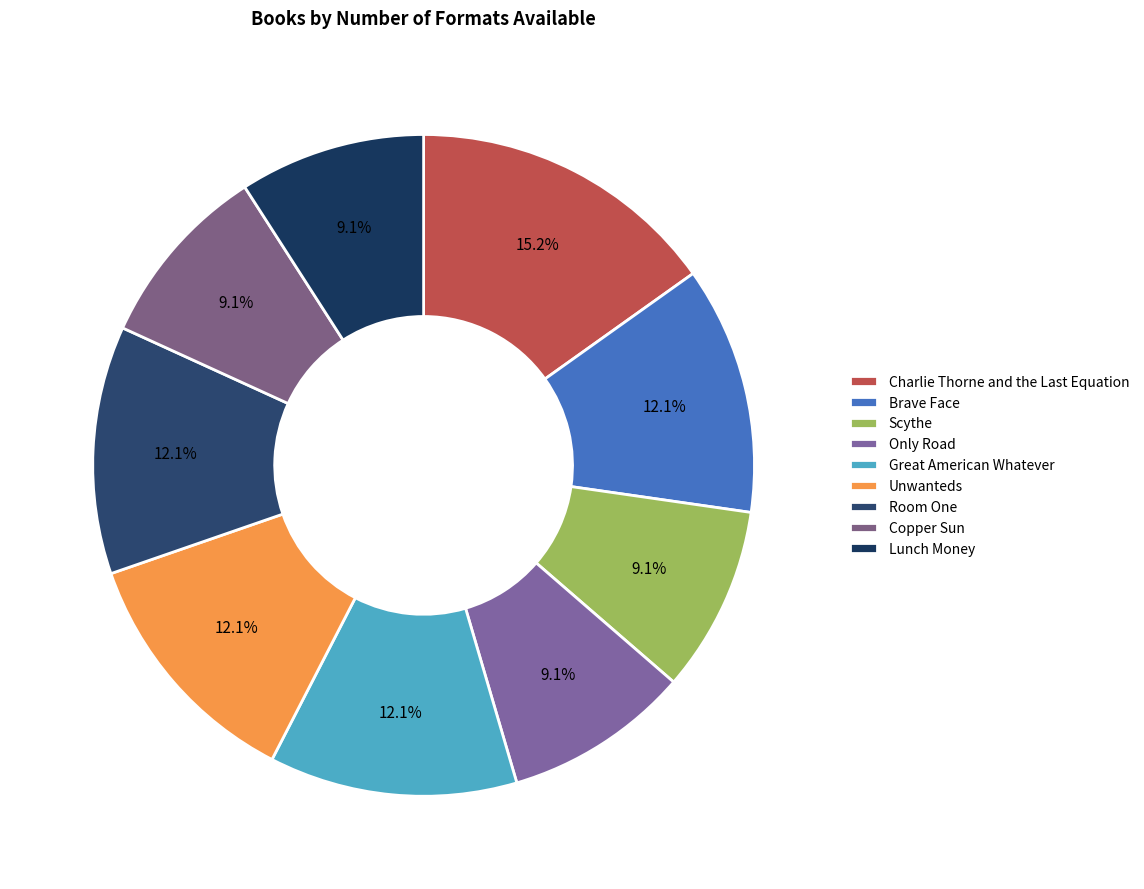

Does any single category account for the majority?

No